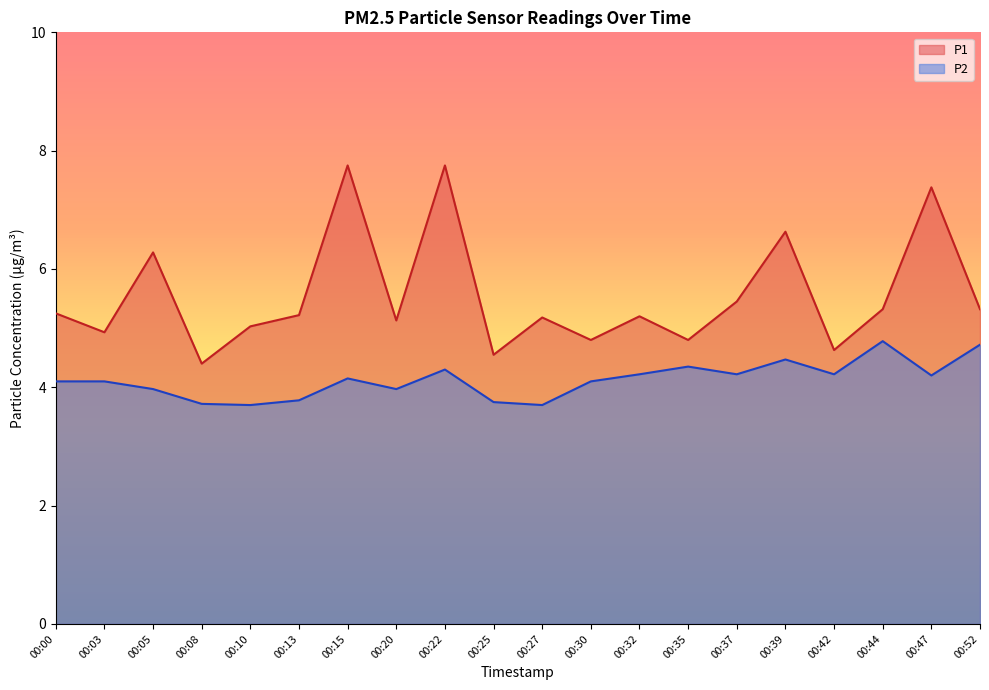

Is it true that P1 equals 8.3 at 00:10?

False